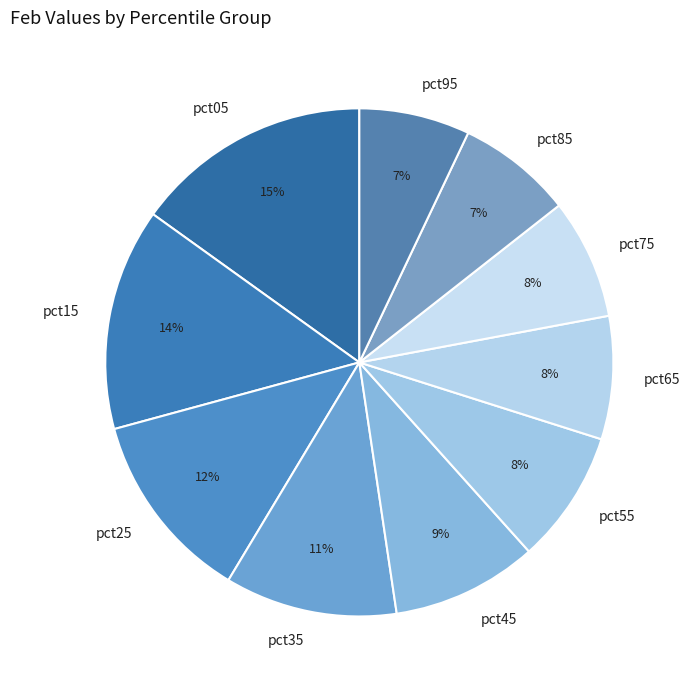

What is the ratio of the value at pct25 to the value at pct15?

0.9